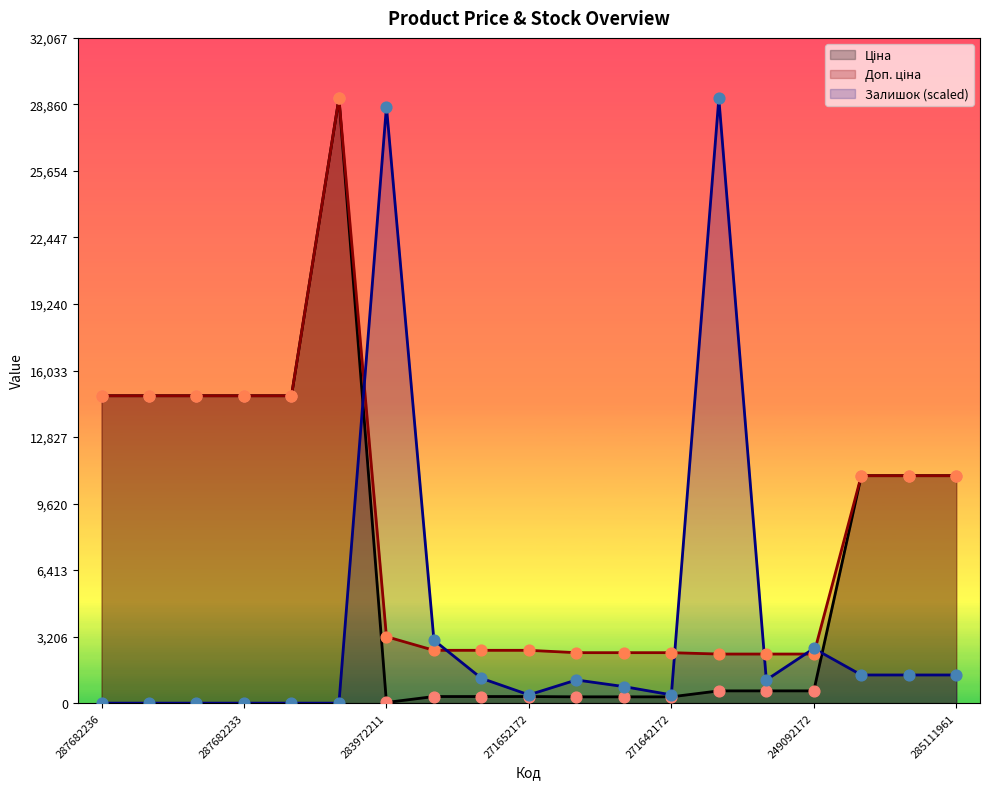

What are all the series names shown in the legend?

Ціна, Доп. ціна, Залишок